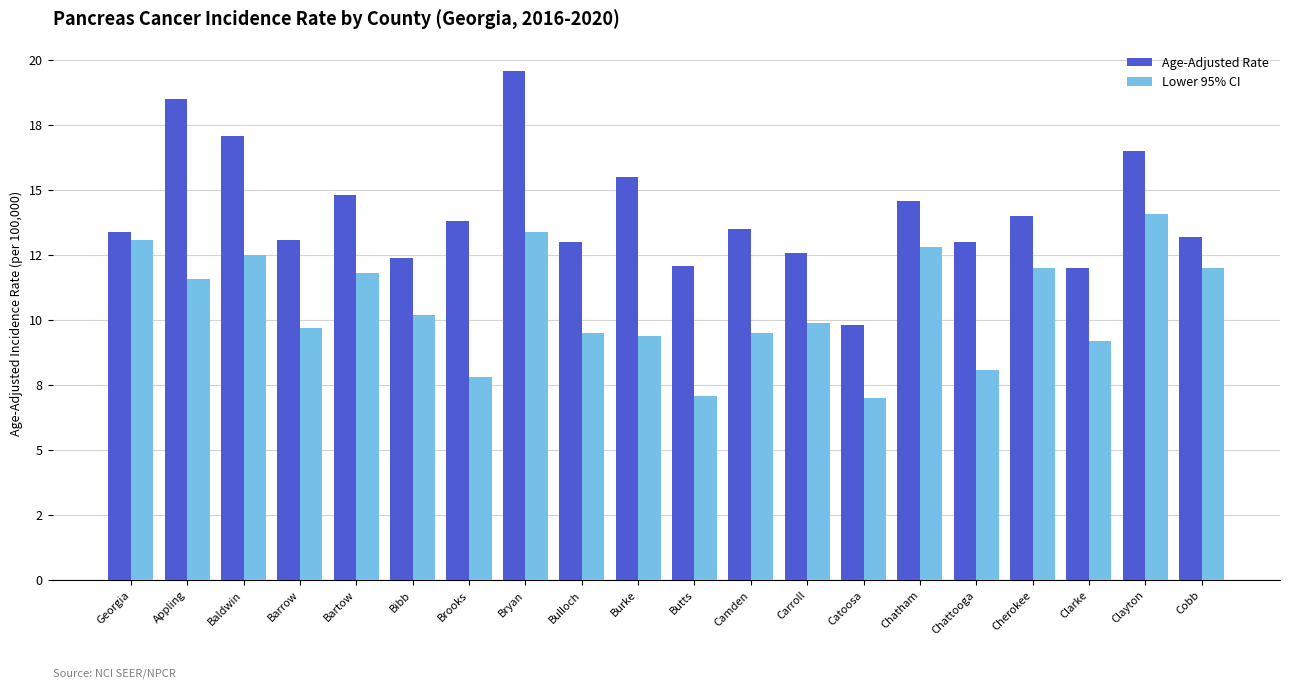

What are all the series names shown in the legend?

Age-Adjusted Rate, Lower 95% CI